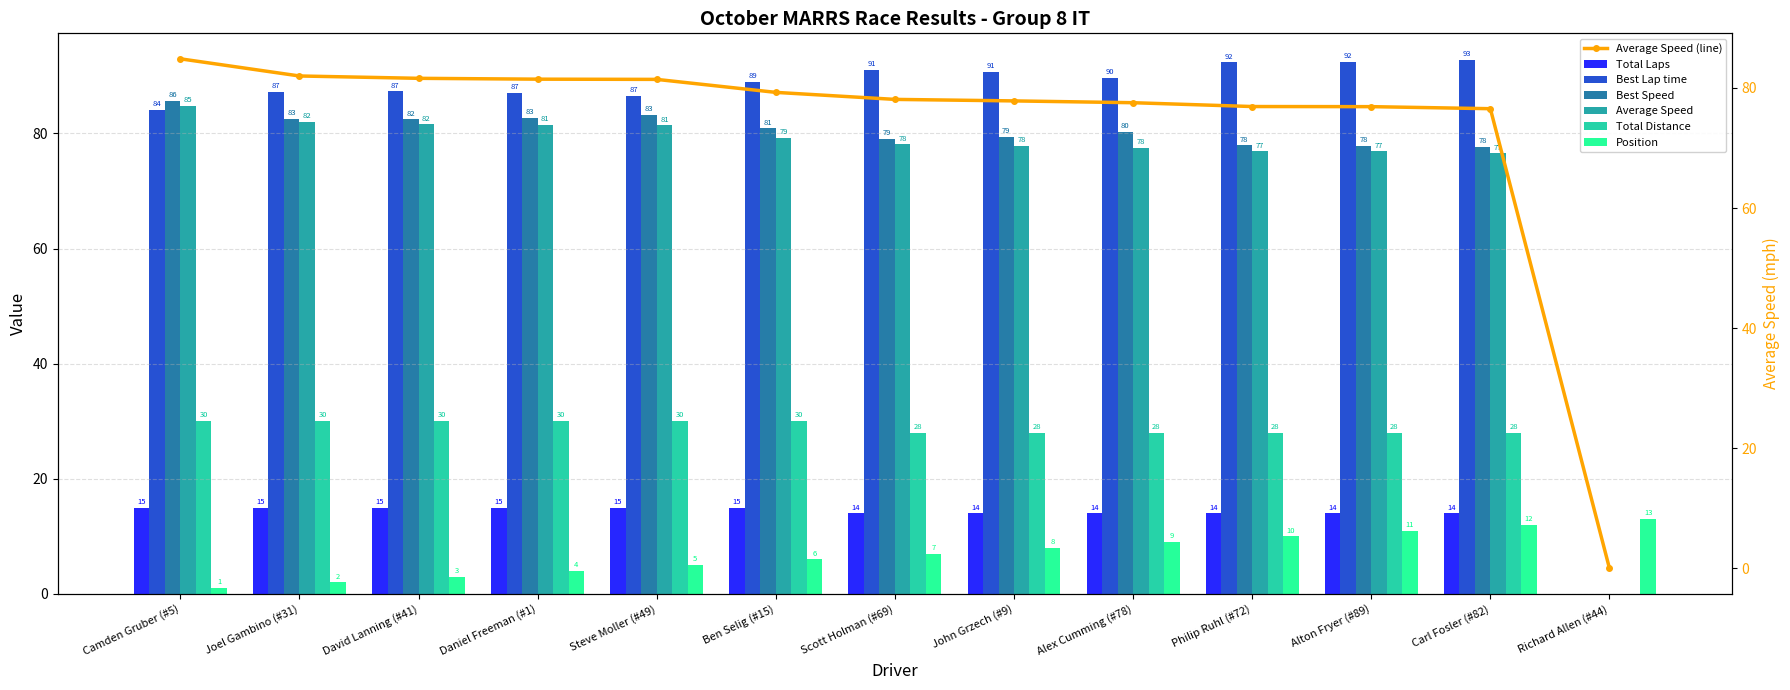

Which label corresponds to the largest value in the chart?

Carl Fosler (#82)